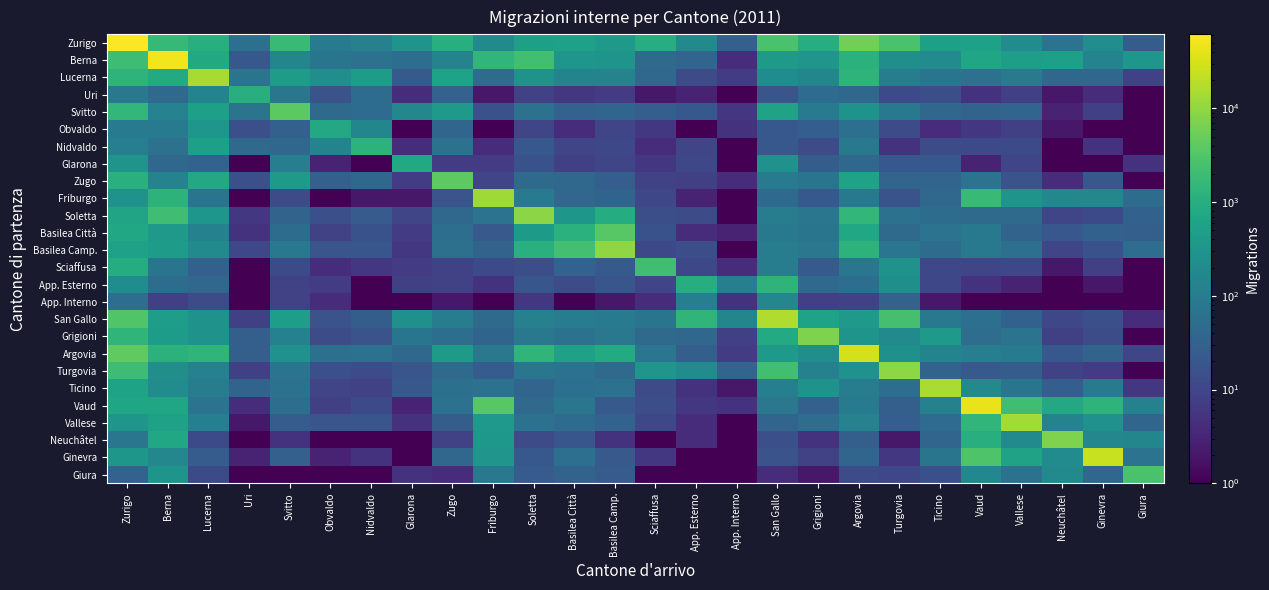

At how many categories does at least one series exceed 12850?

9